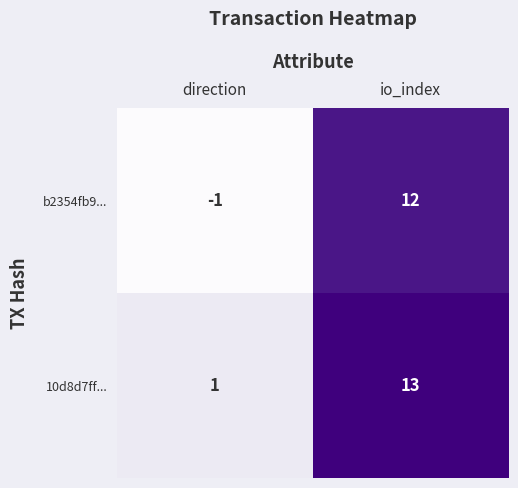

What is the spread (max minus min) of values at io_index?

1